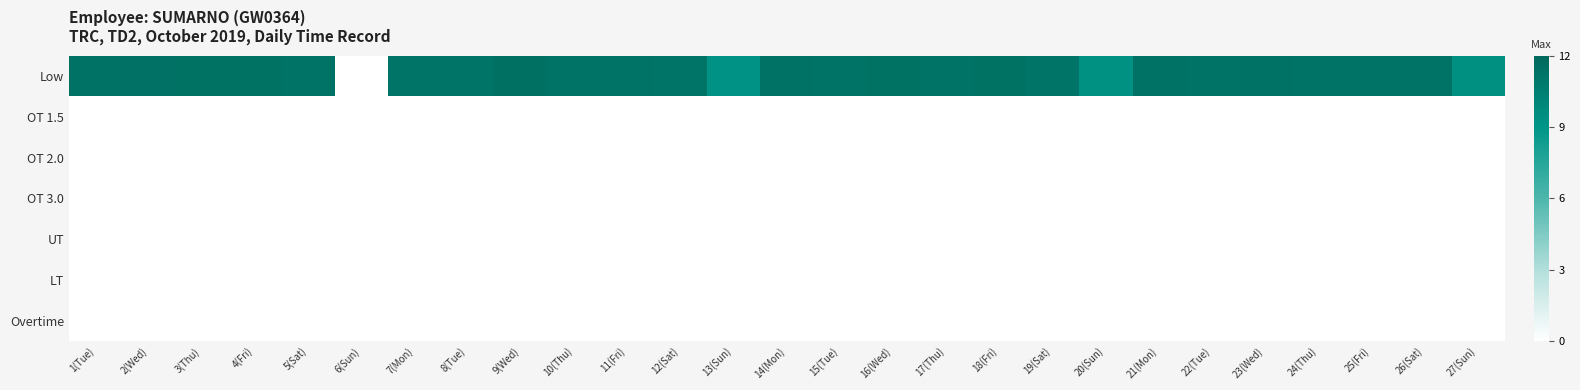

At which category is the sum across all series the highest?

9(Wed)